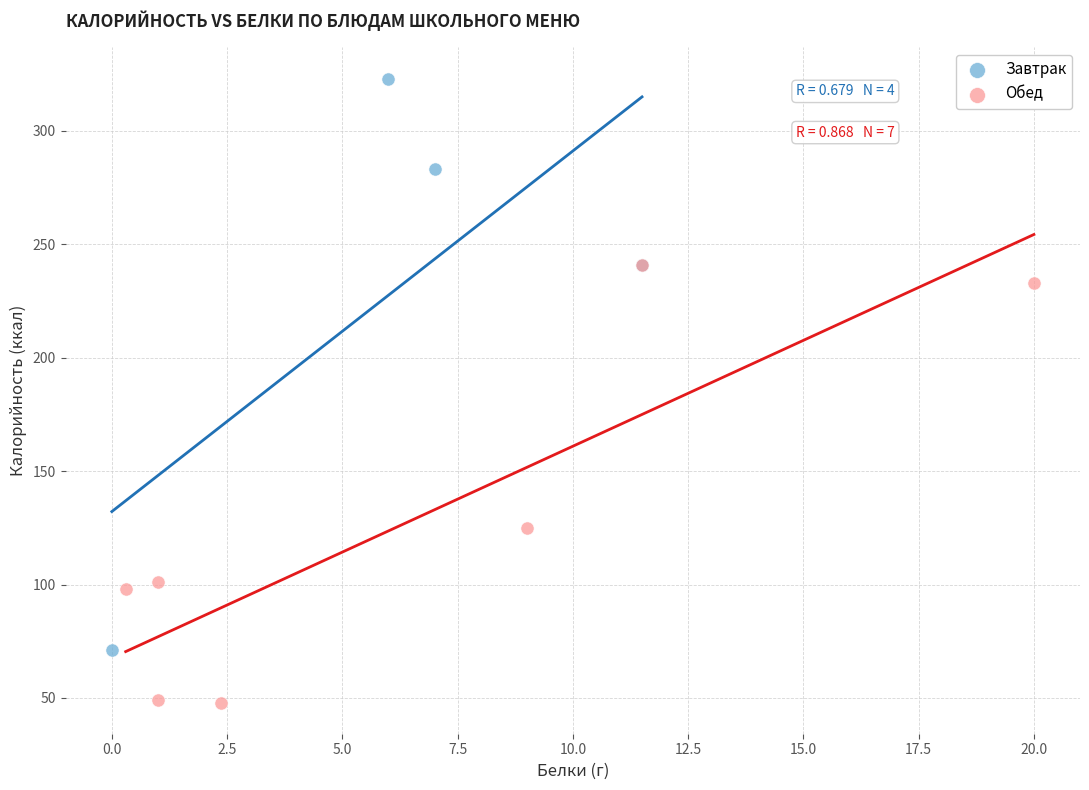

Which series has the largest Y range (max minus min)?

Завтрак